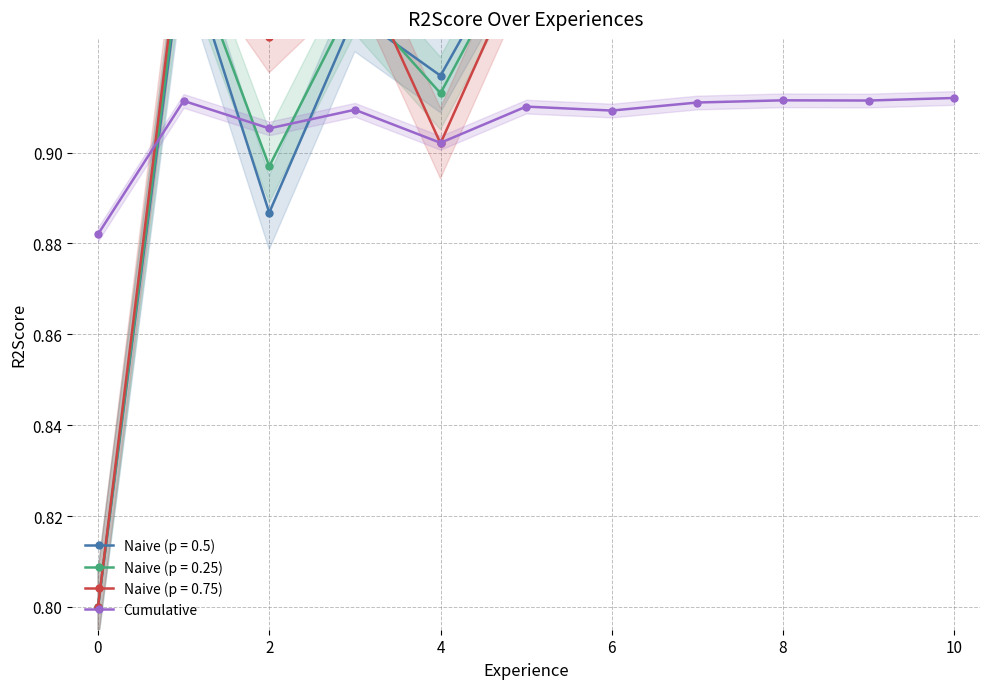

Is it true that Cumulative equals 0.4 at 10?

False